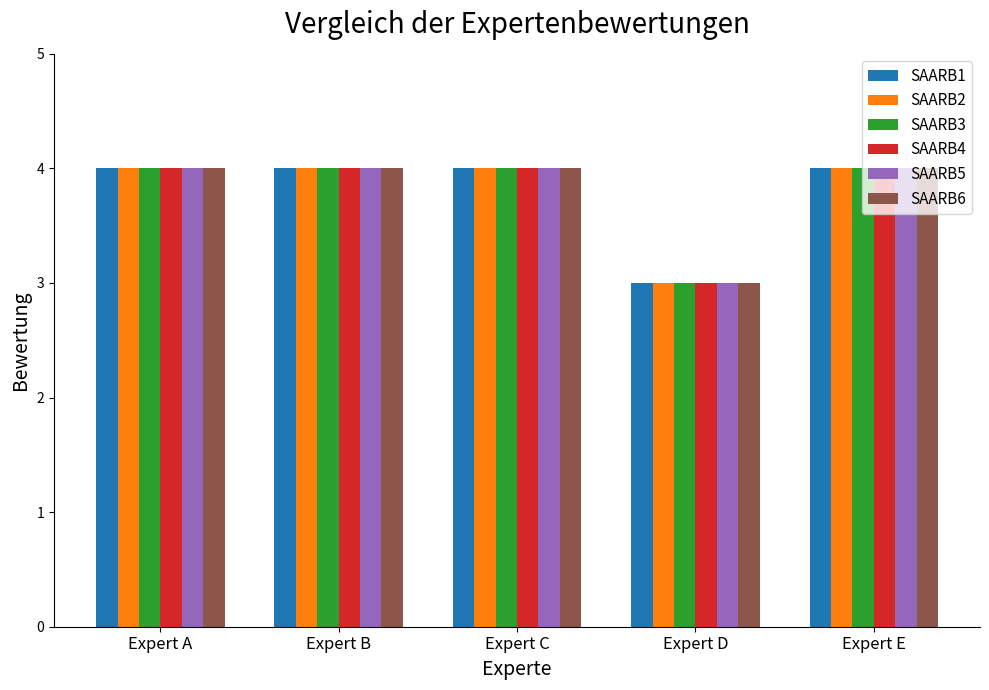

What value does the SAARB1 series have at Expert E?

4